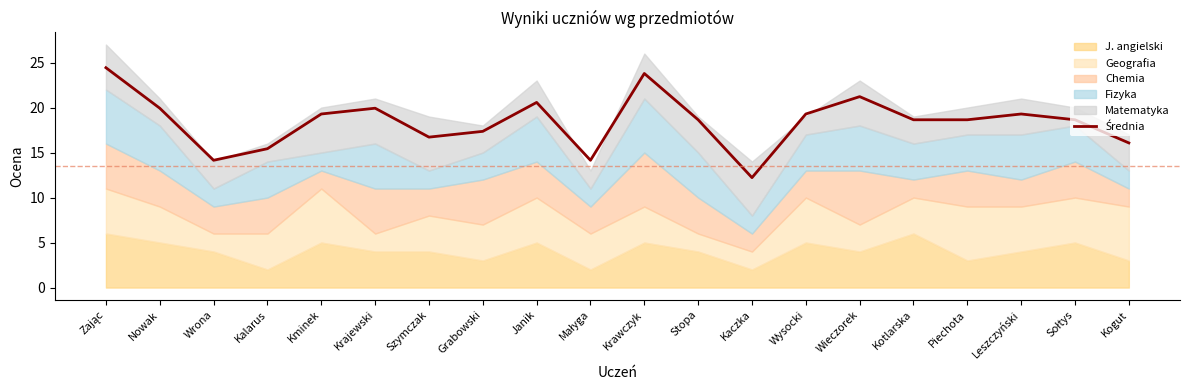

At which label is the value closest to 18?

Grabowski